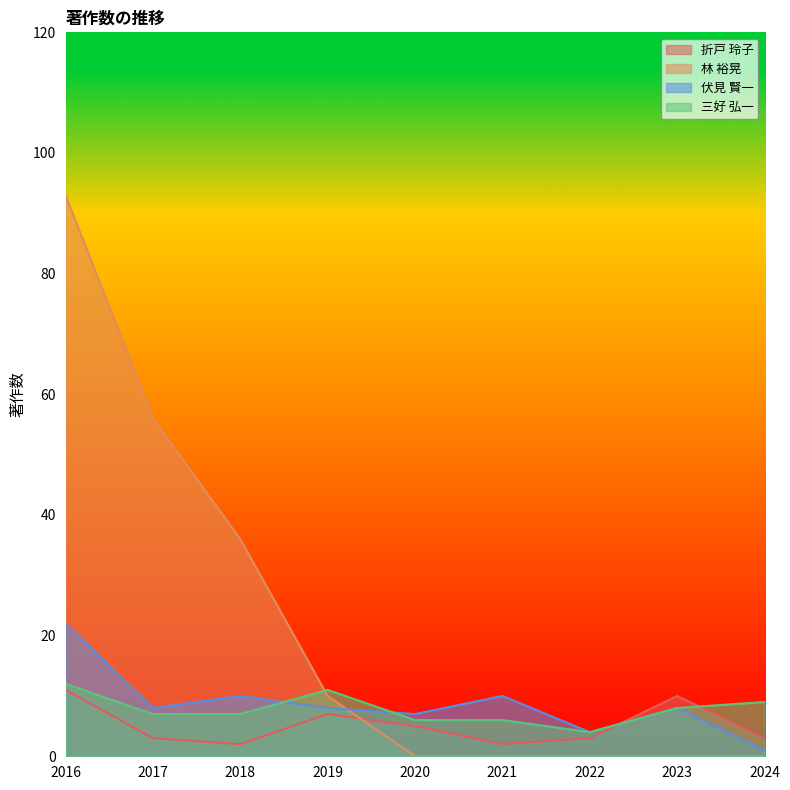

What is the value of the 三好 弘一 point at the 1st from the left?

12